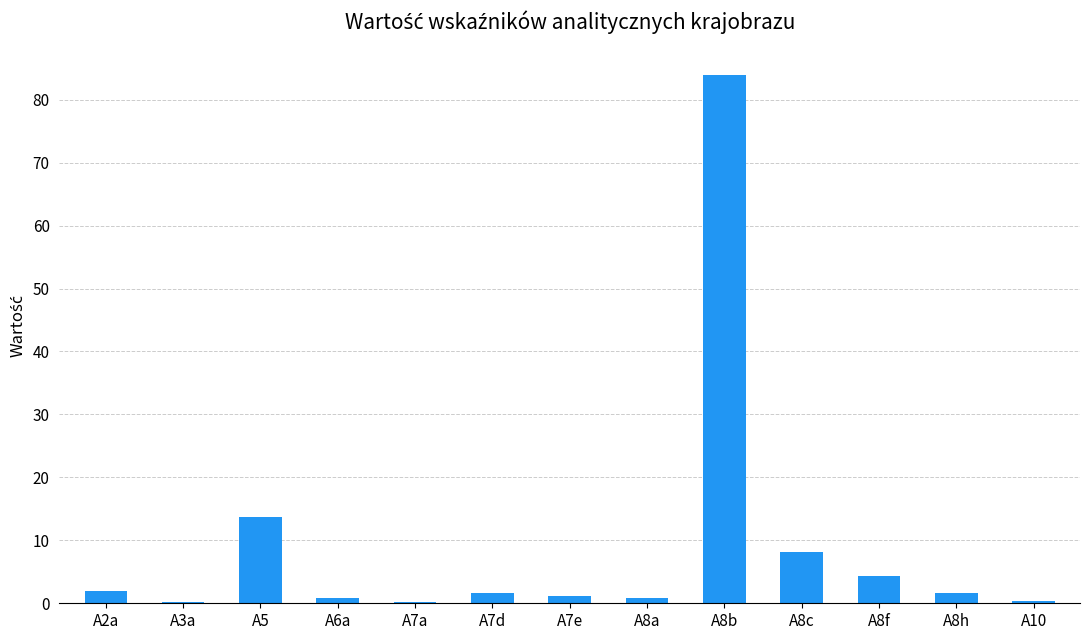

What is the sum of the values at A8b and A8h?

85.6